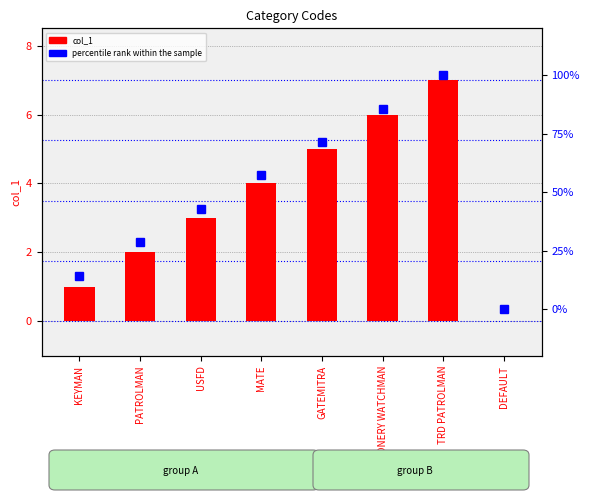

What is the label of the 4th bar from the right?

GATEMITRA